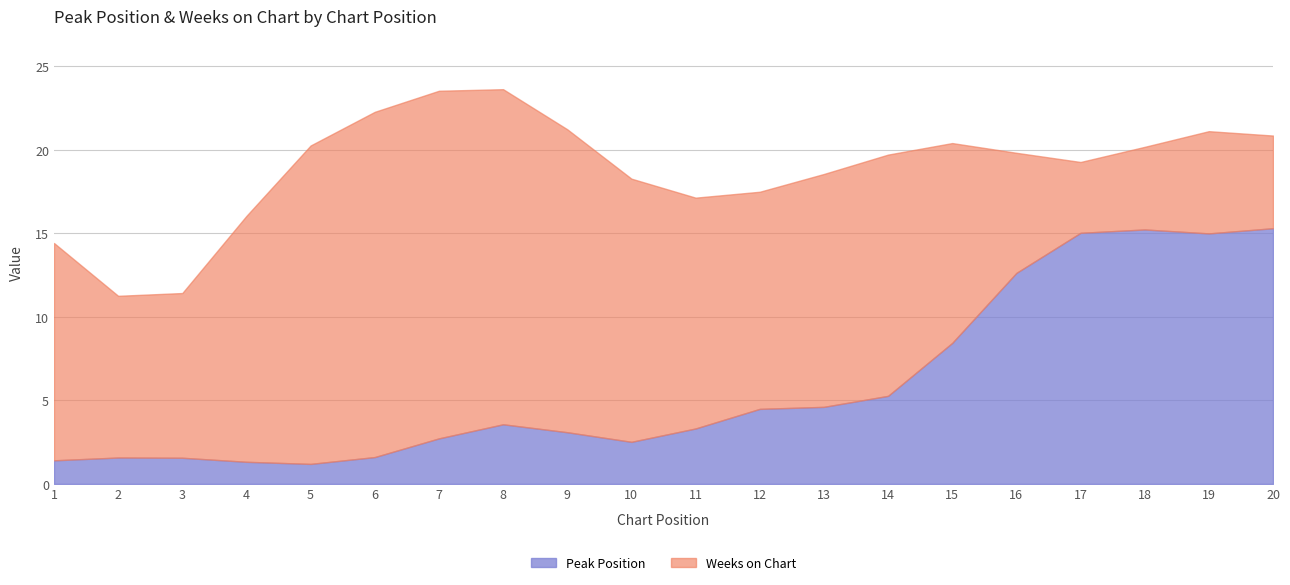

At which label is Peak Position closest to 8?

15